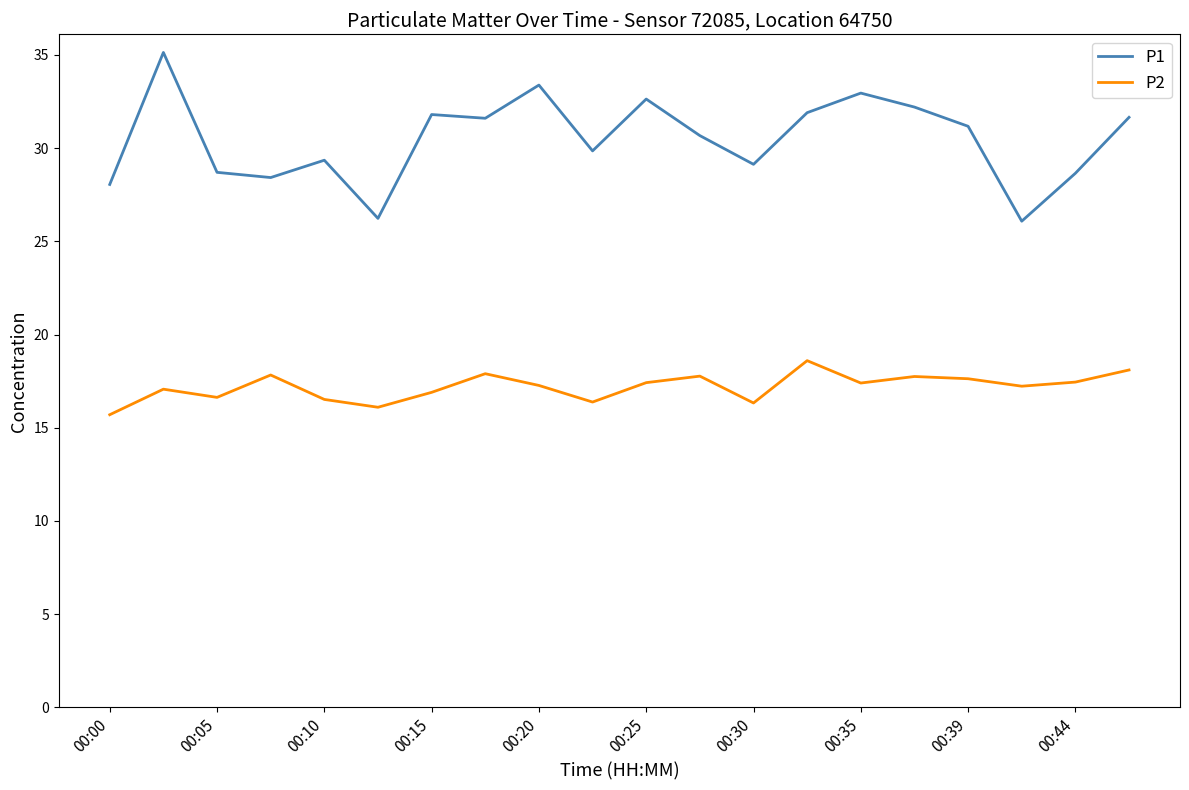

True or false: P1 and P2 intersect in this chart.

False